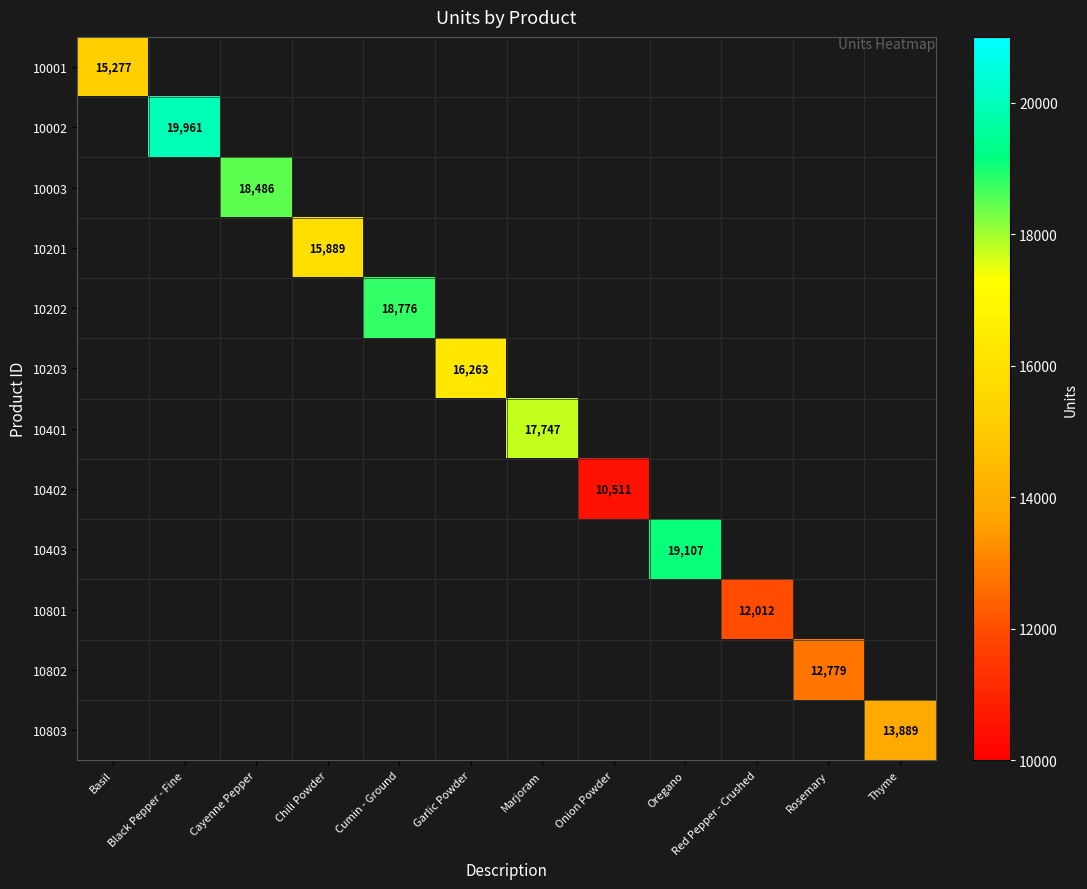

The 10401 series shows 17747 at Marjoram. True or false?

True